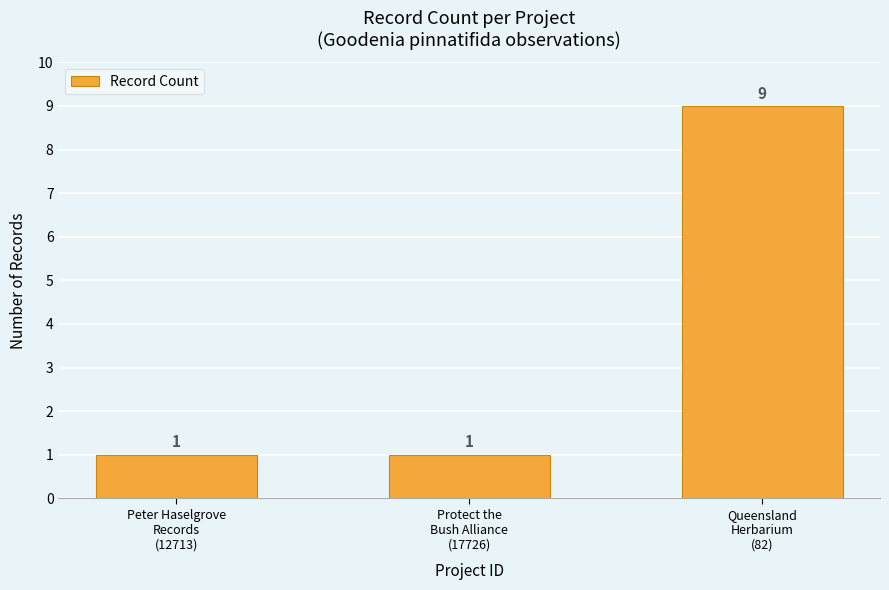

Read the value at Protect the
Bush Alliance
(17726).

1